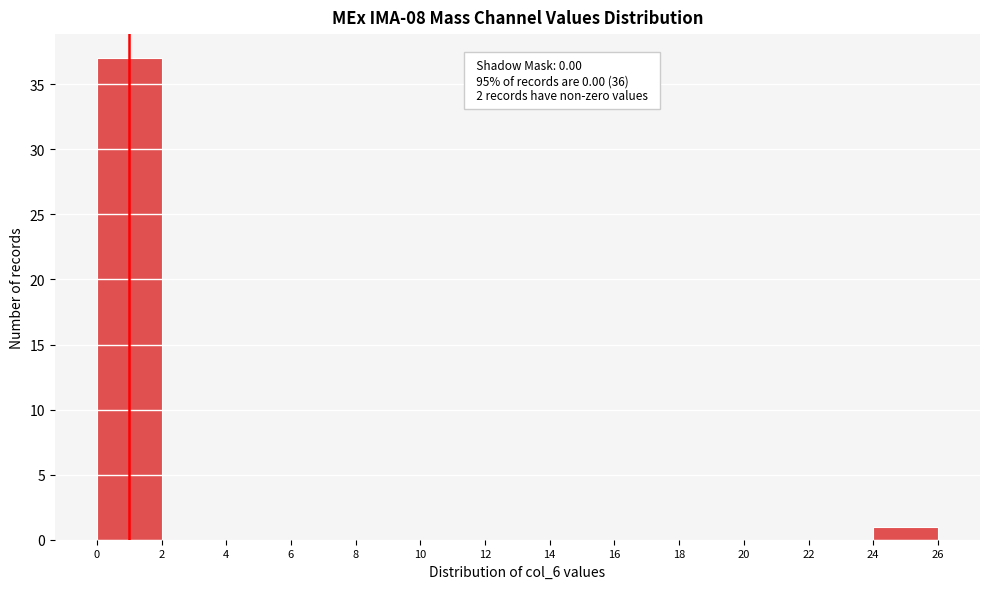

Which range on the x-axis has the tallest bar?

0 to 2